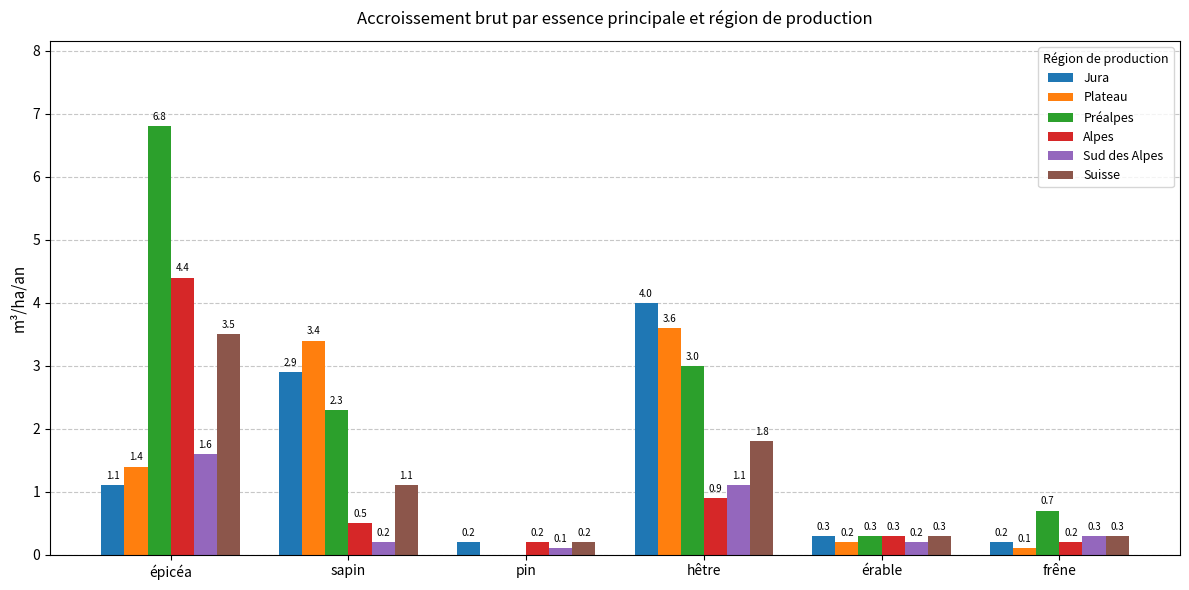

Is it true that Suisse equals 2.8 at hêtre?

False